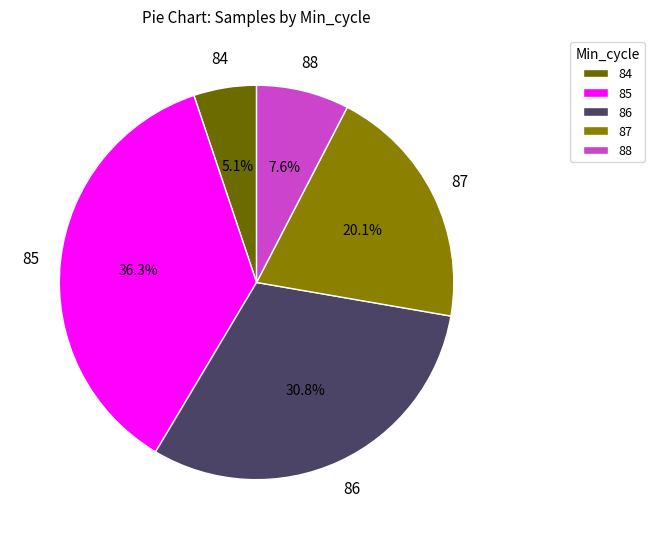

Do 84 and 85 together represent more than half of the pie?

No